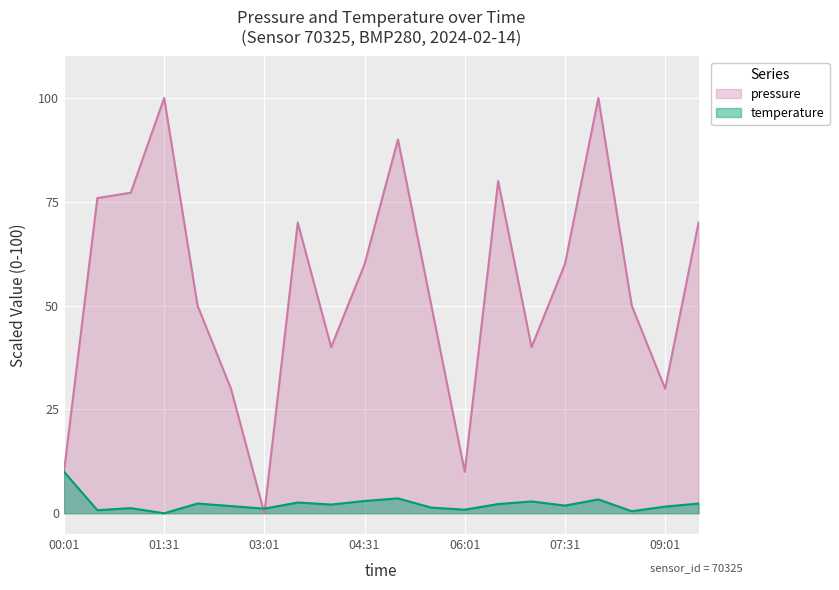

True or false: pressure has more than 1 interior local peaks.

True